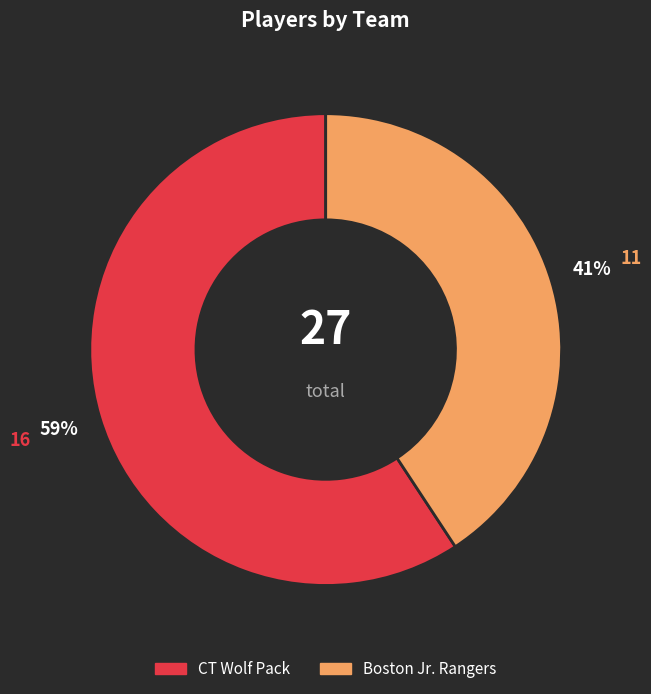

Does any single category account for the majority?

Yes